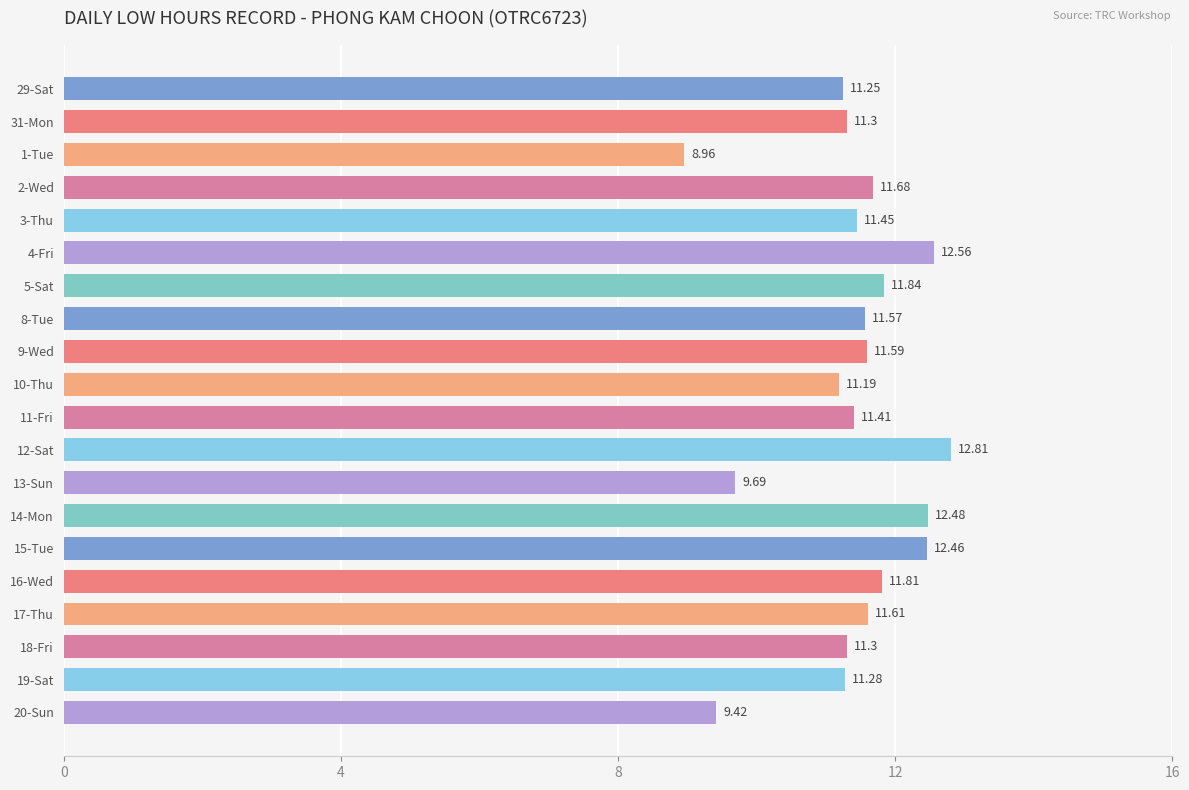

What is the difference between the values at 1-Tue and 18-Fri?

2.3